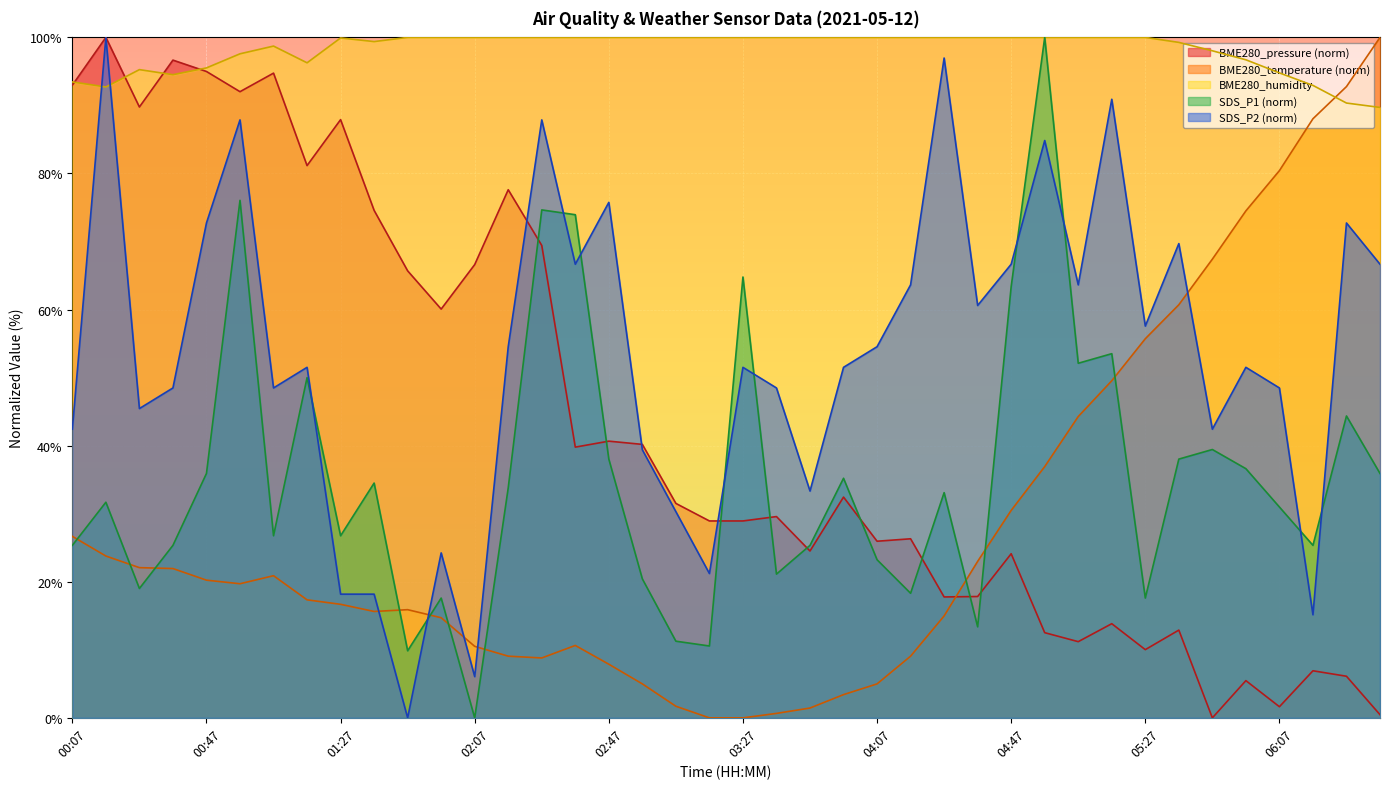

What is the average value of the SDS_P1 series?

35.3